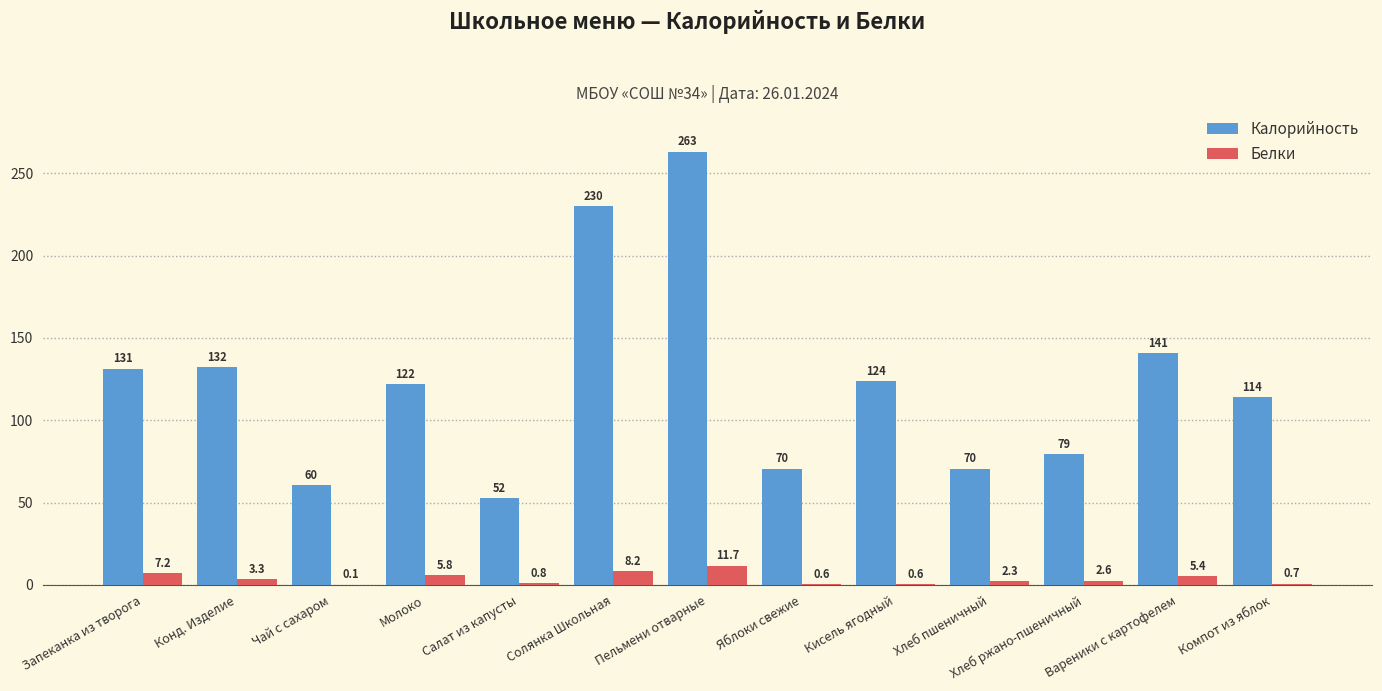

What is the maximum value for Калорийность?

263.2